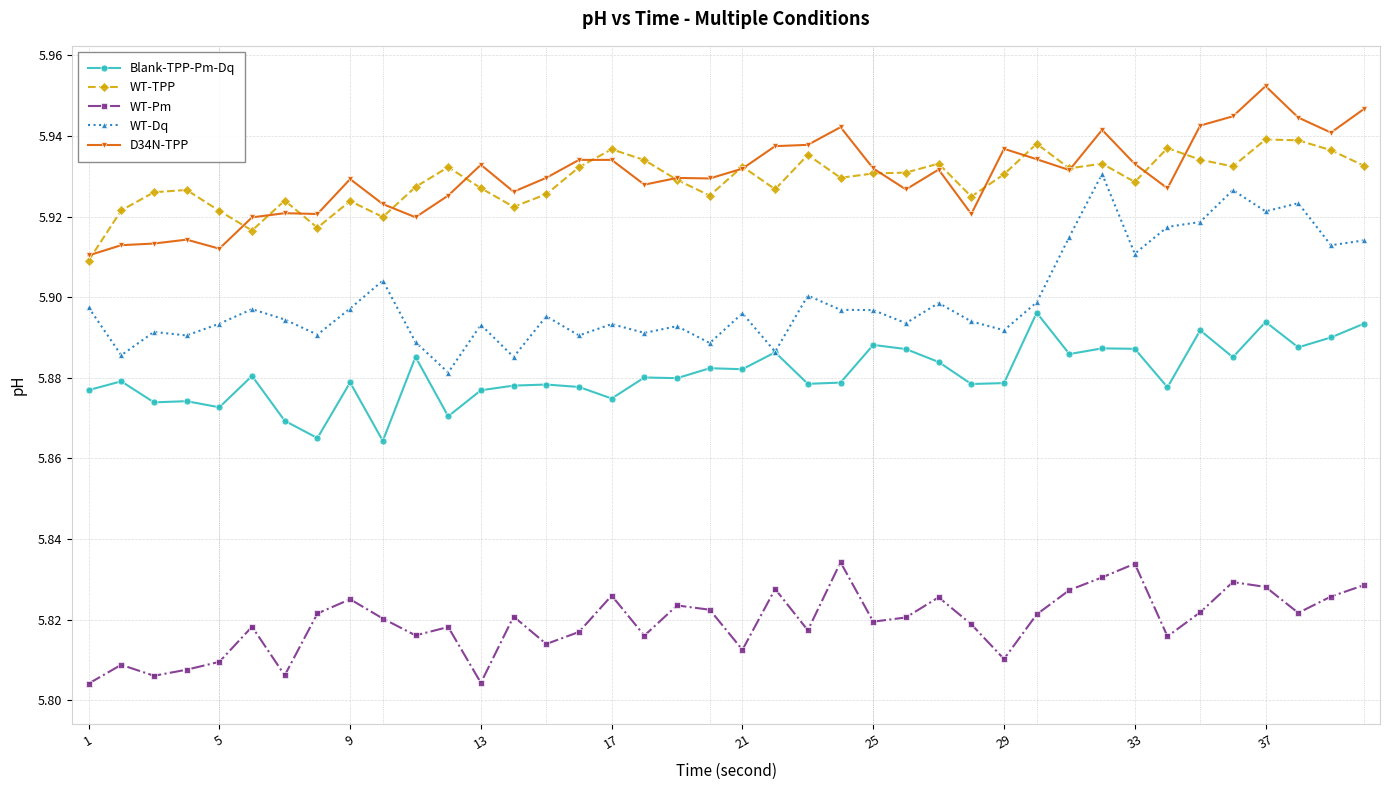

Which series has the widest spread of values?

WT-Dq